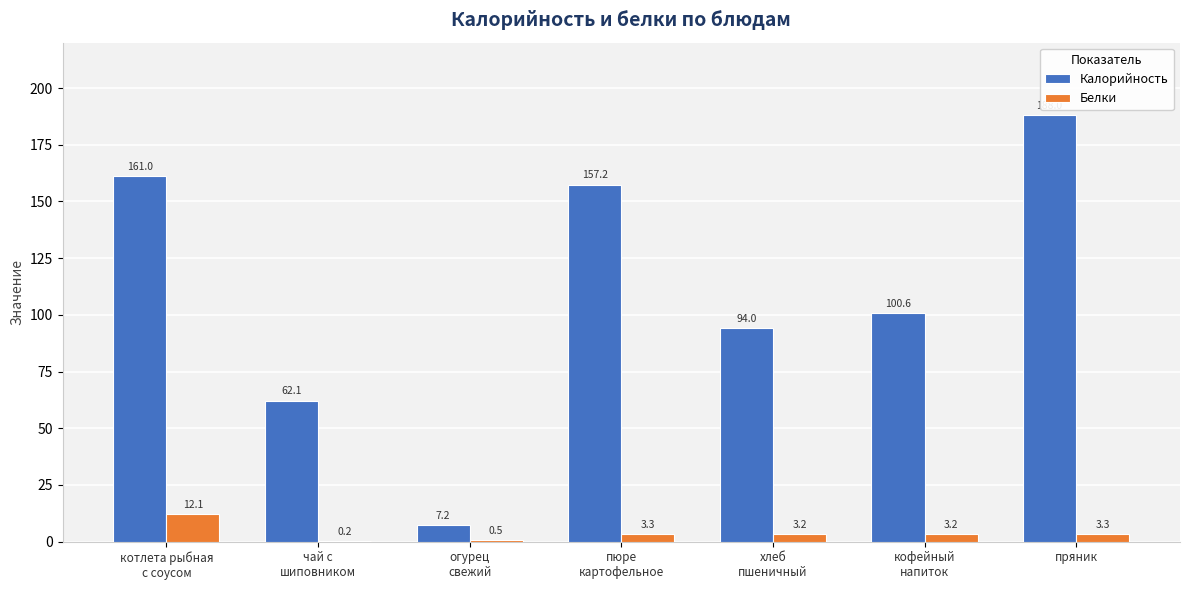

What are all the series names shown in the legend?

Калорийность, Белки